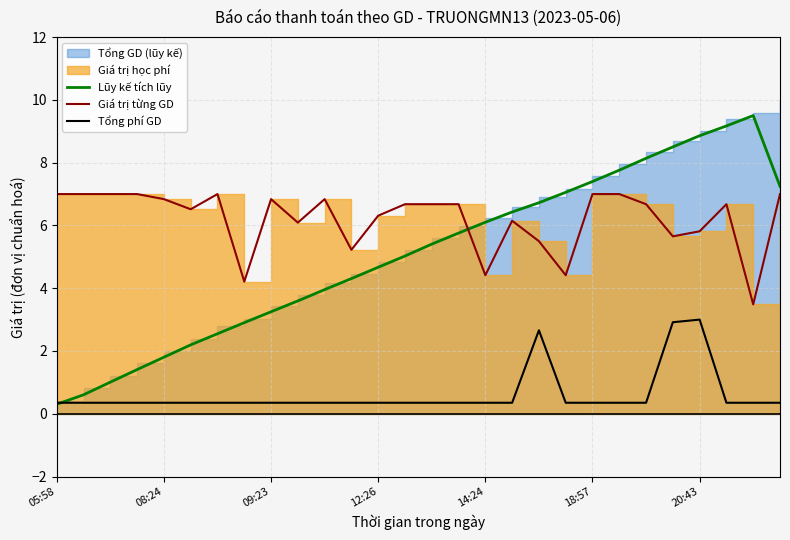

How many data points does each series have?

28